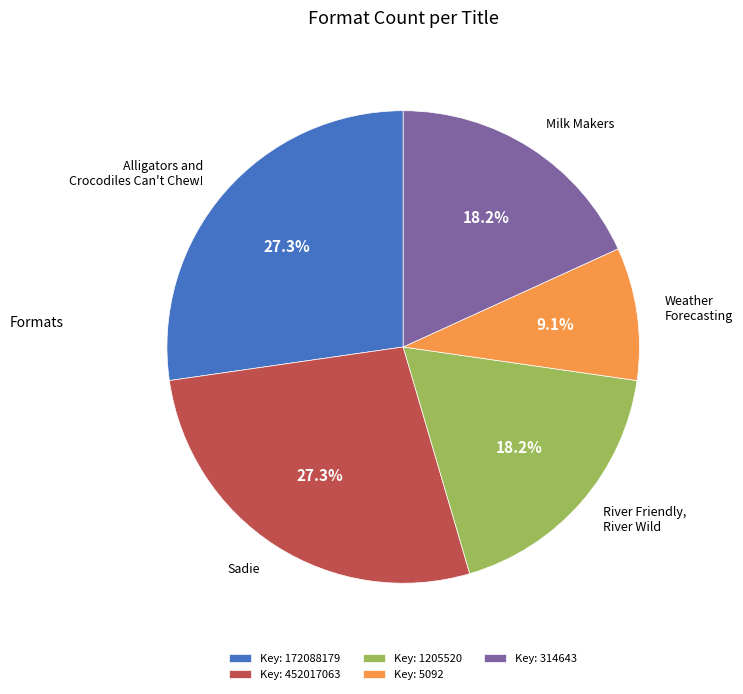

To the nearest percent, what is the average slice percentage?

20%